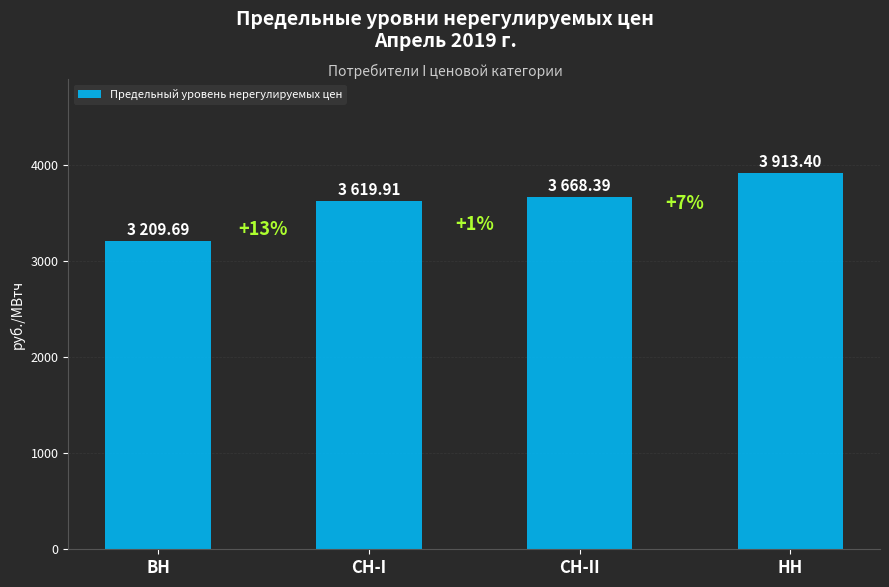

Which label corresponds to the smallest value in the chart?

ВН